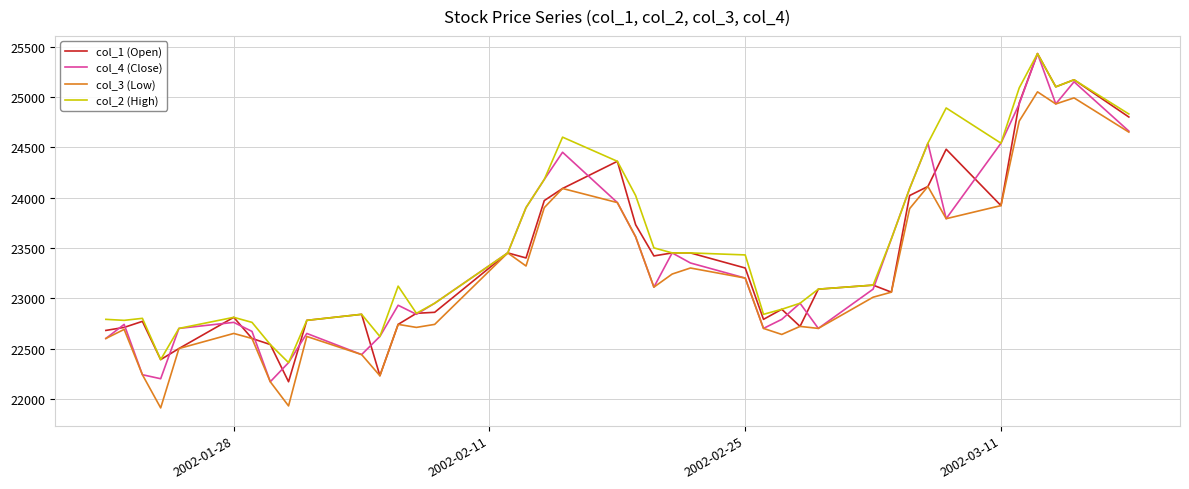

What is the smallest value displayed?

21910